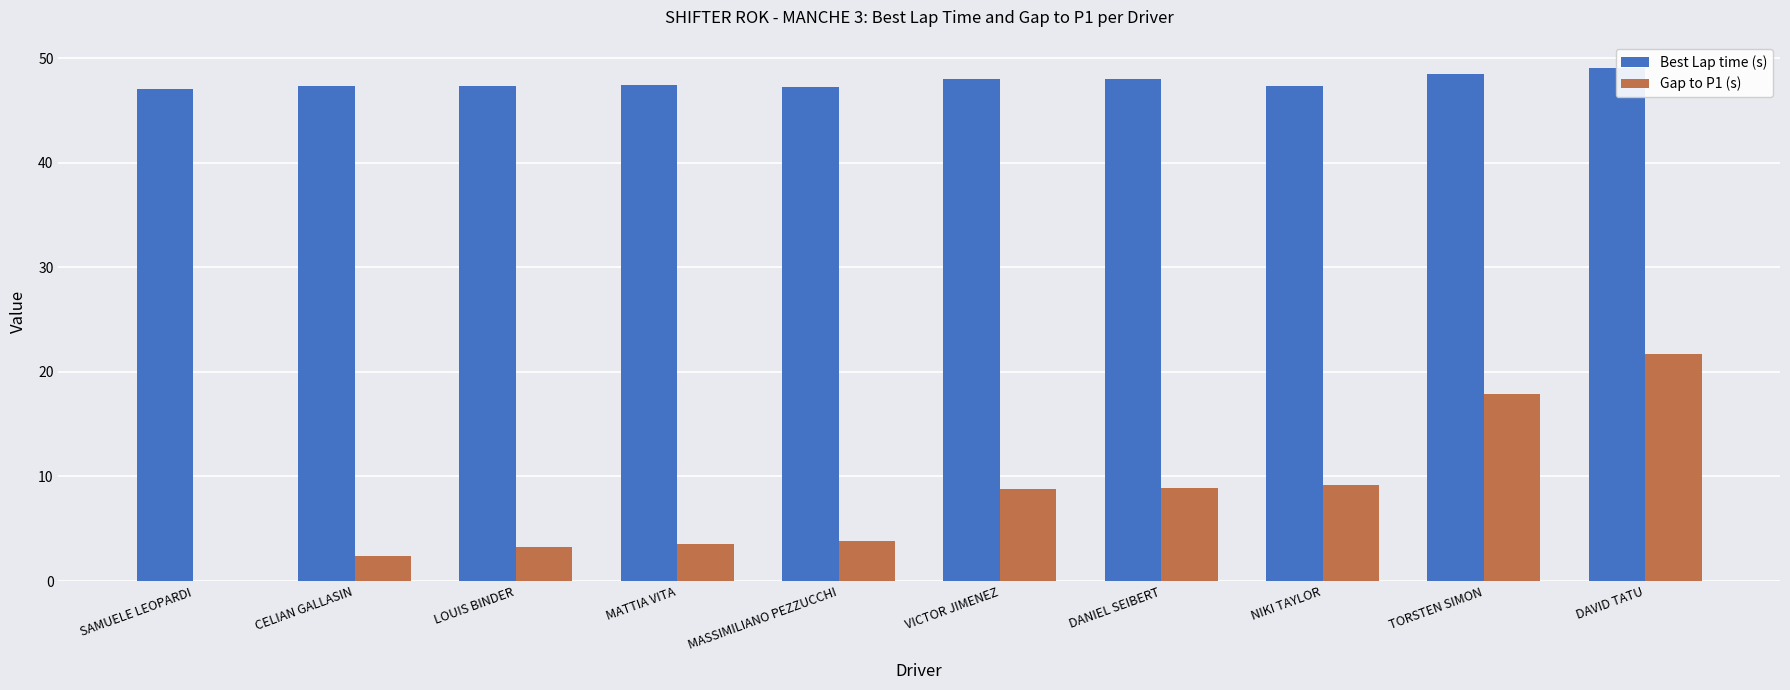

Which series has the largest range (max minus min)?

Gap to P1 (s)